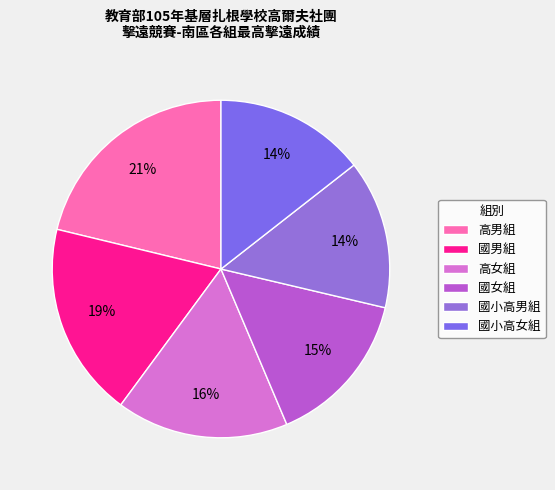

Count the number of slices in the pie.

6